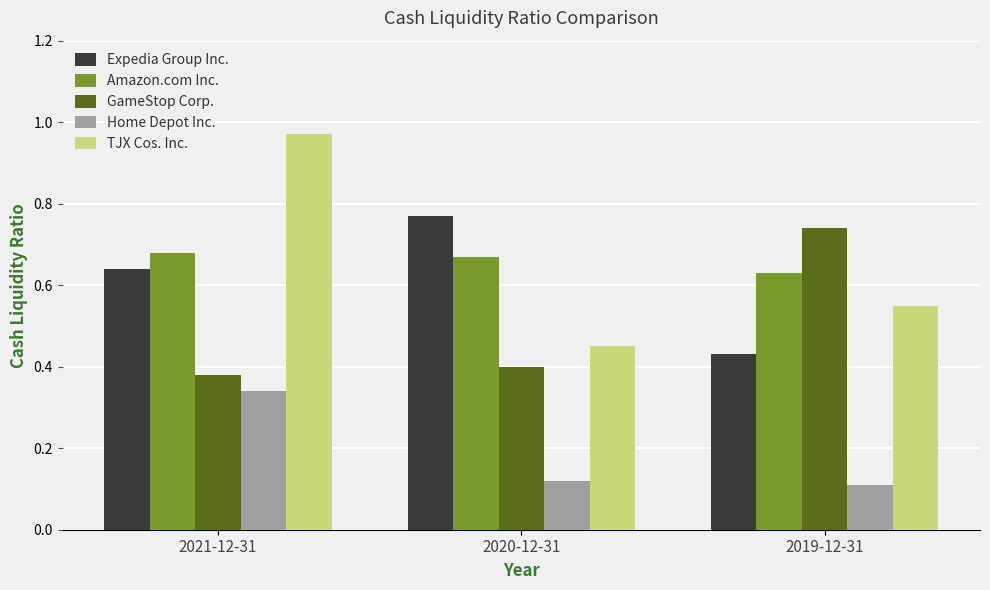

What position from the right is 2020-12-31?

2